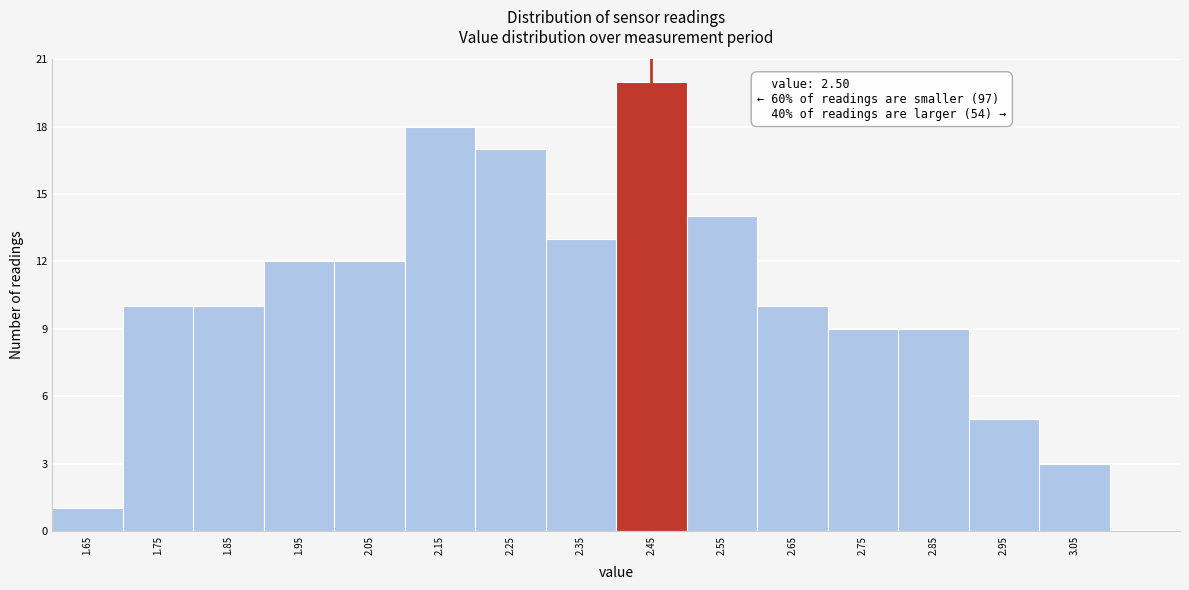

Reading right to left, extract all data points from this chart.

3	5	9	9	10	14	20	13	17	18	12	12	10	10	1